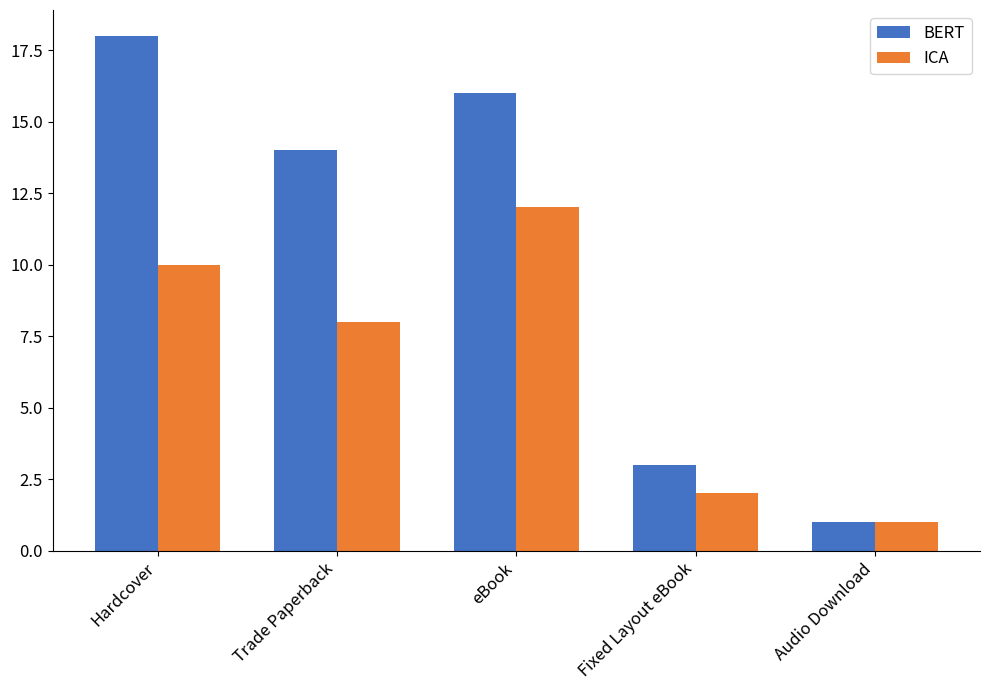

Does the chart contain any negative values?

No